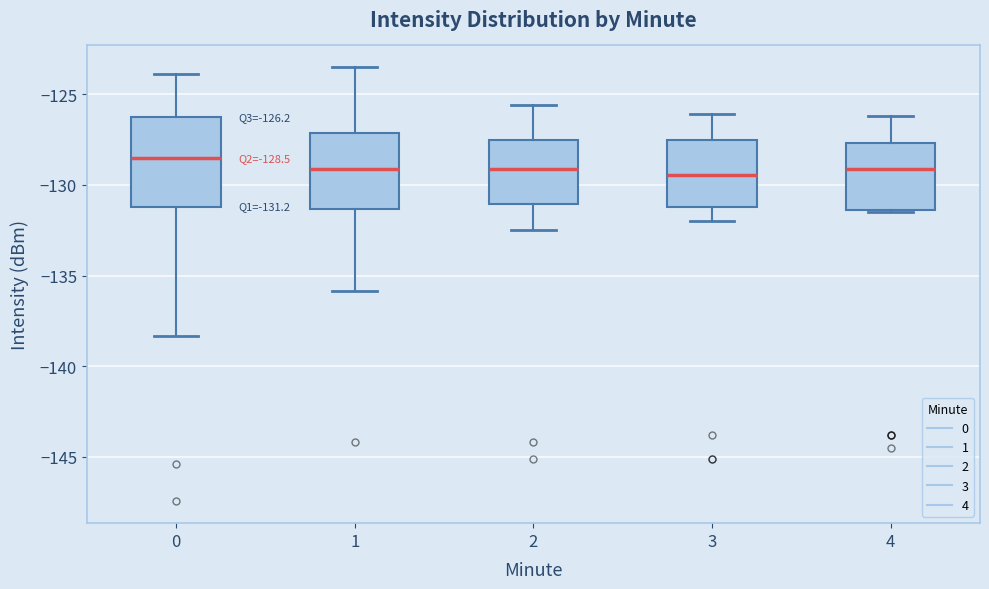

Which box has the highest median line?

0